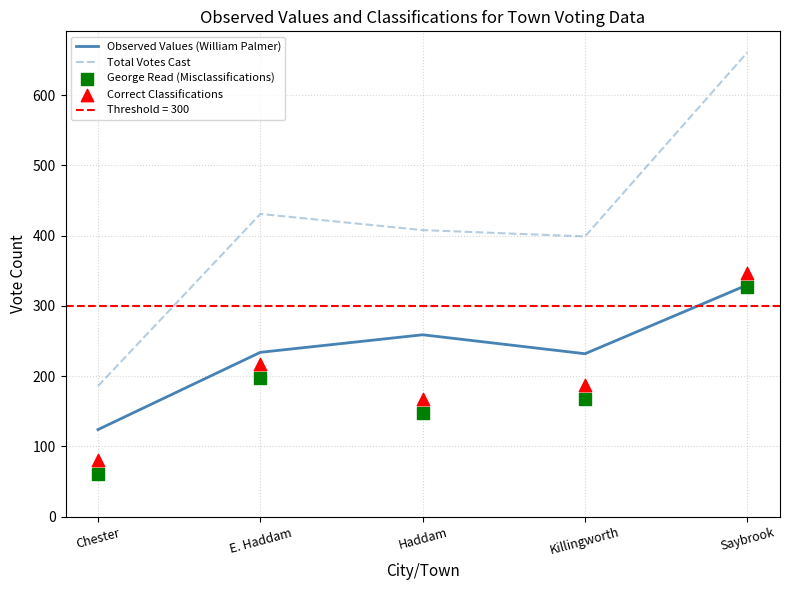

What is the total value across all series at Killingworth?

985